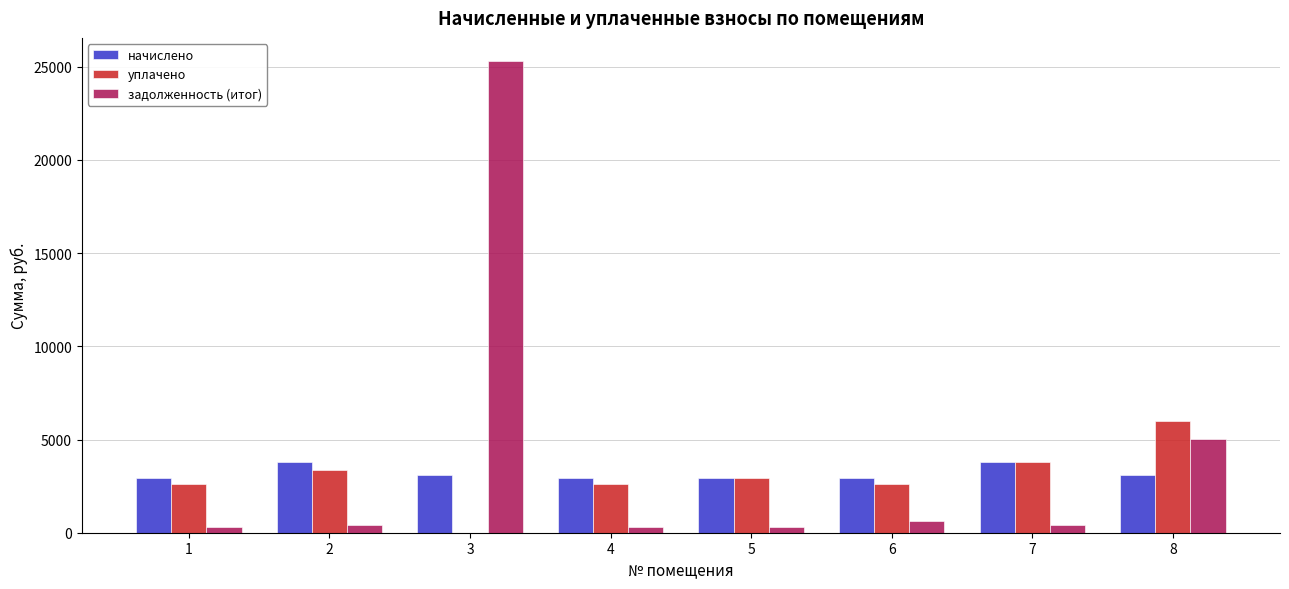

What is the total value across all series at 8?

14089.8